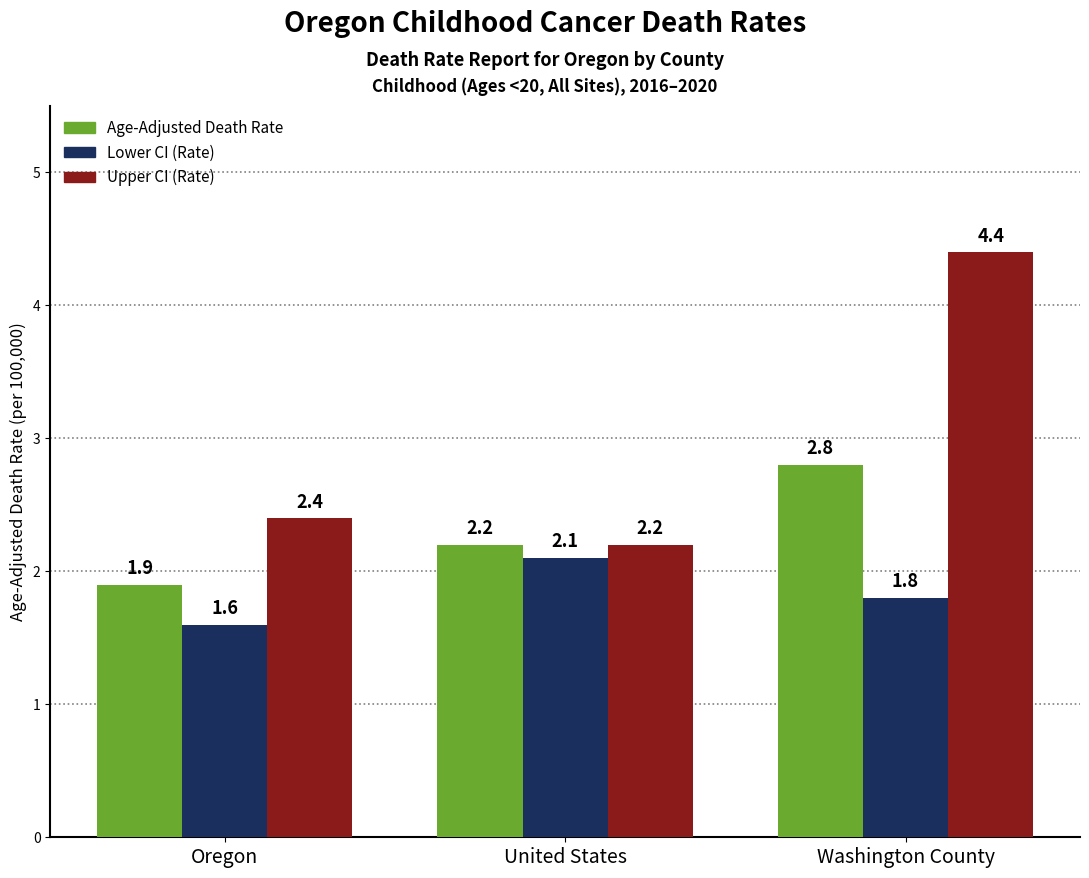

Reading right to left, what are all the values shown in this chart?

Age-Adjusted Death Rate: Washington County=2.8	United States=2.2	Oregon=1.9
Lower CI (Rate): Washington County=1.8	United States=2.1	Oregon=1.6
Upper CI (Rate): Washington County=4.4	United States=2.2	Oregon=2.4